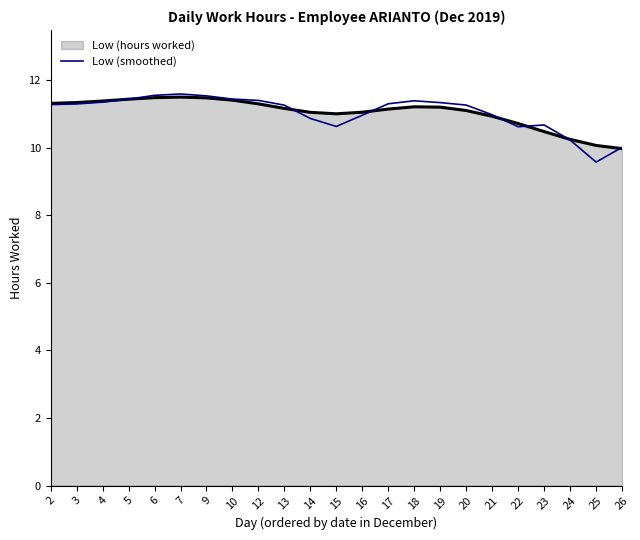

Is the value of Low (smoothed) at 3 greater than the value of Low (hours worked) at 23?

Yes